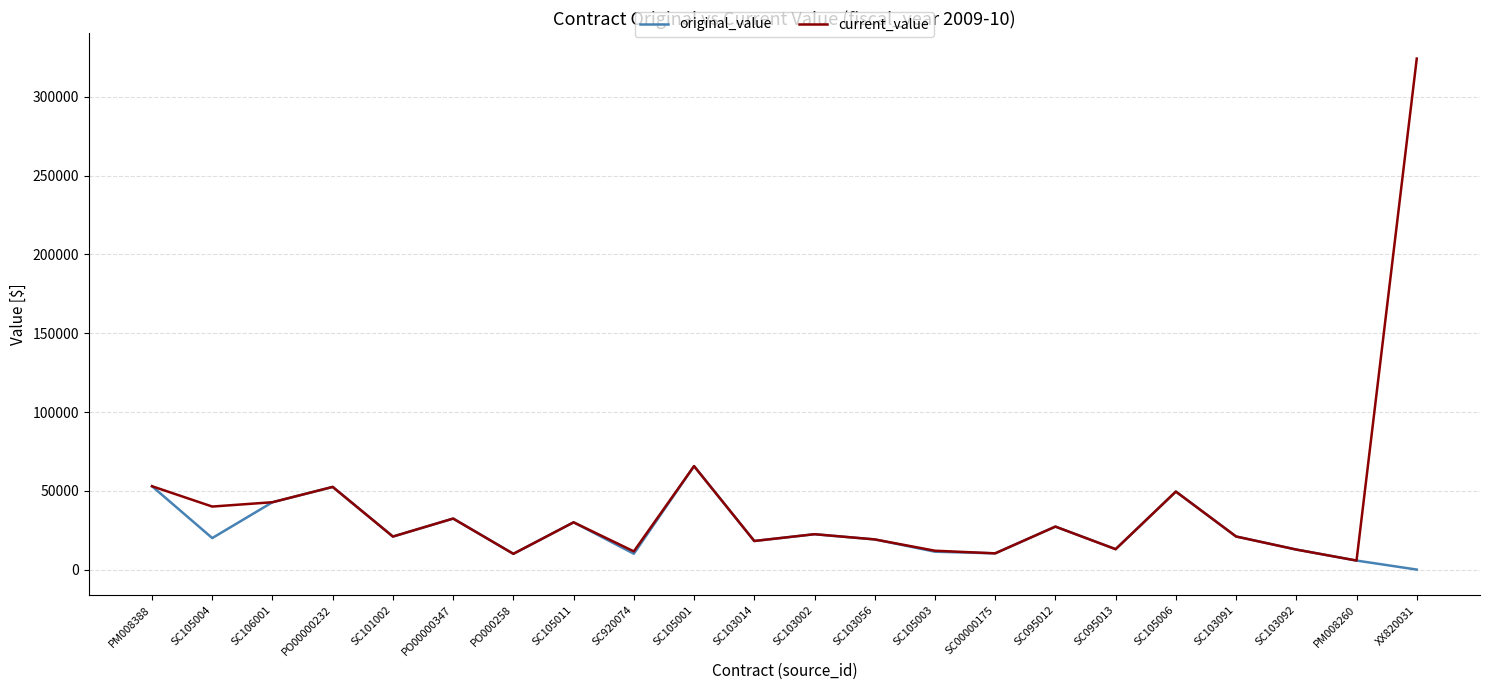

What position from the left is PM008260?

21